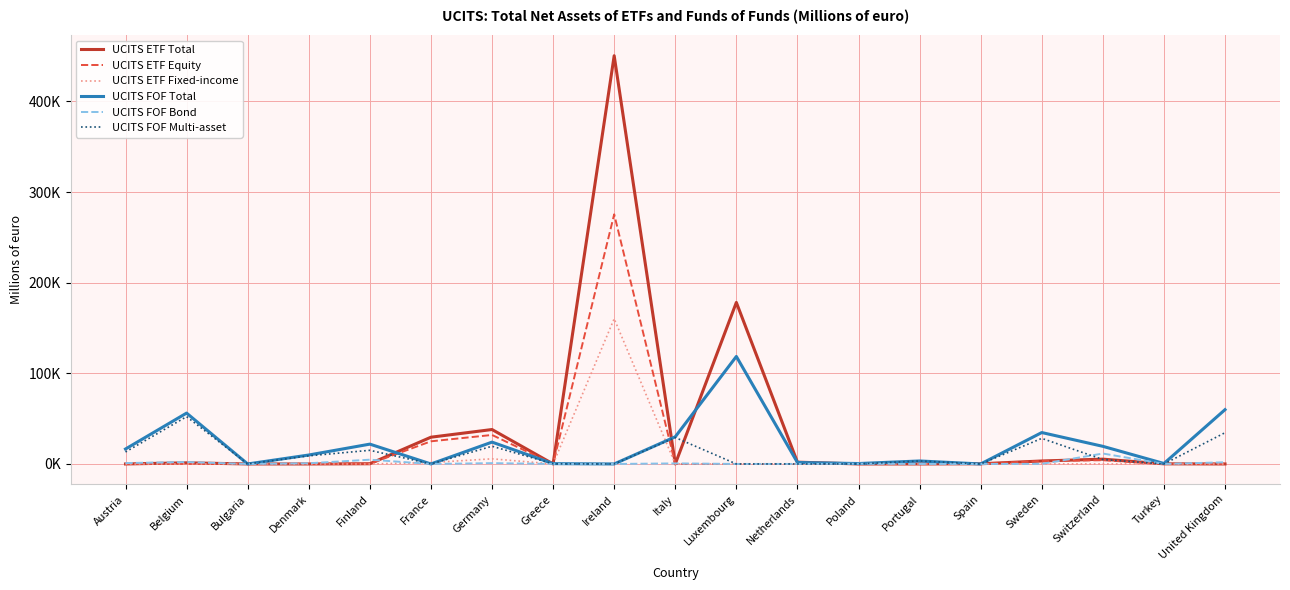

Does the chart have visible grid lines?

Yes